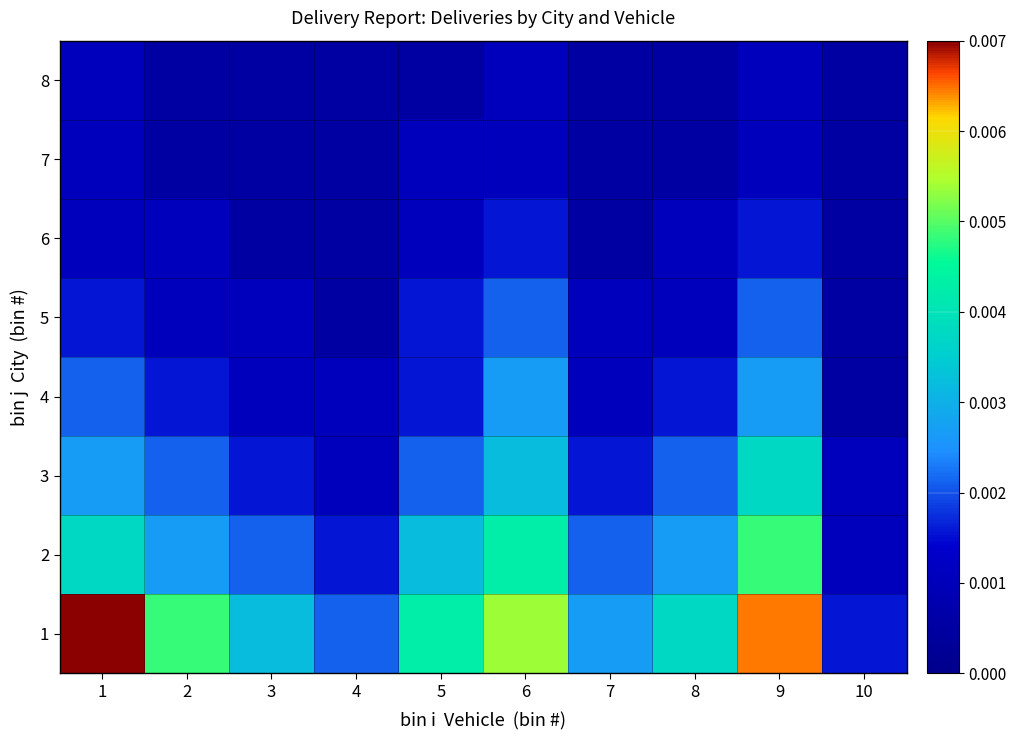

Reading left to right, list all the values displayed in this chart.

1: 1=0.0	2=0.0	3=0.0	4=0.0	5=0.0	6=0.0	7=0.0	8=0.0	9=0.0	10=0.0
2: 1=0.0	2=0.0	3=0.0	4=0.0	5=0.0	6=0.0	7=0.0	8=0.0	9=0.0	10=0.0
3: 1=0.0	2=0.0	3=0.0	4=0.0	5=0.0	6=0.0	7=0.0	8=0.0	9=0.0	10=0.0
4: 1=0.0	2=0.0	3=0.0	4=0.0	5=0.0	6=0.0	7=0.0	8=0.0	9=0.0	10=0.0
5: 1=0.0	2=0.0	3=0.0	4=0.0	5=0.0	6=0.0	7=0.0	8=0.0	9=0.0	10=0.0
6: 1=0.0	2=0.0	3=0.0	4=0.0	5=0.0	6=0.0	7=0.0	8=0.0	9=0.0	10=0.0
7: 1=0.0	2=0.0	3=0.0	4=0.0	5=0.0	6=0.0	7=0.0	8=0.0	9=0.0	10=0.0
8: 1=0.0	2=0.0	3=0.0	4=0.0	5=0.0	6=0.0	7=0.0	8=0.0	9=0.0	10=0.0